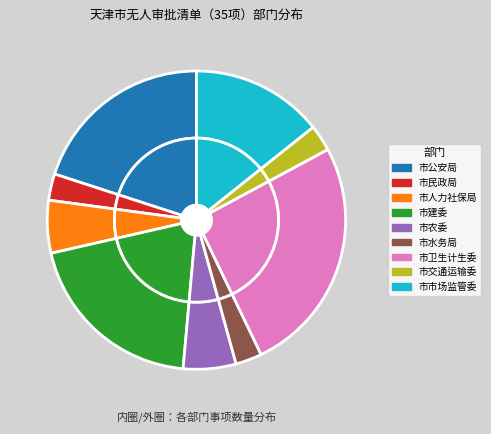

Is there a majority slice in this chart?

No